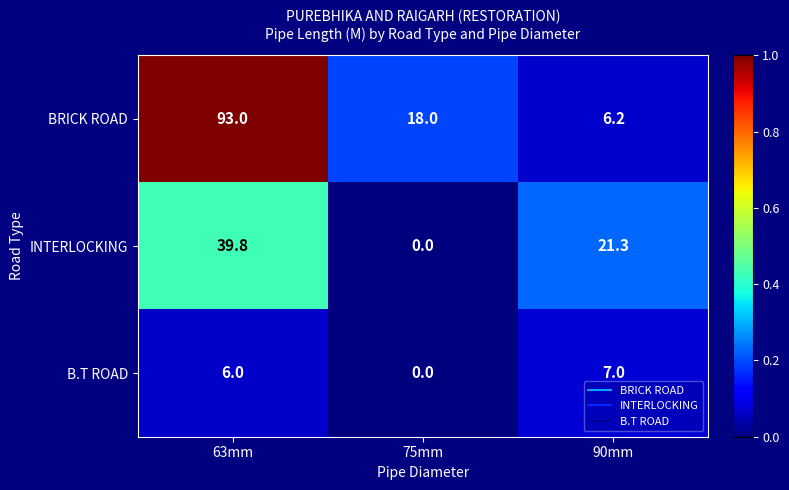

The value of INTERLOCKING at 75mm is -21.6. True or false?

False